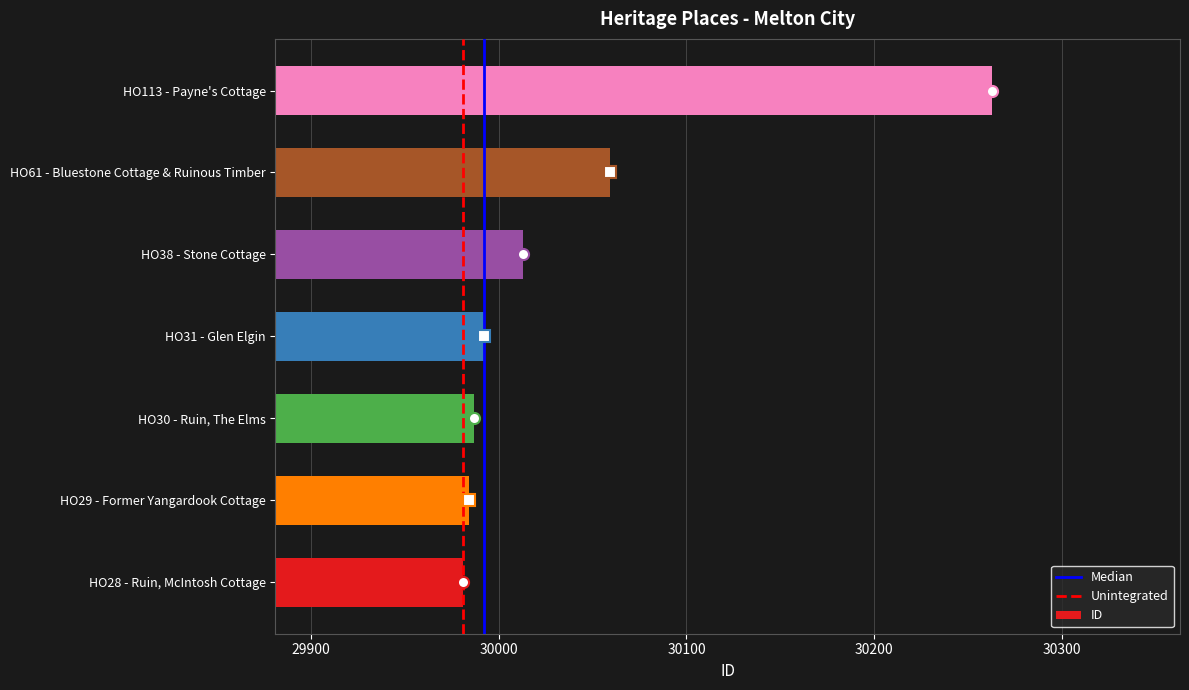

Reading bottom to top, what are all the values shown in this chart?

29981	29984	29987	29992	30013	30059	30263